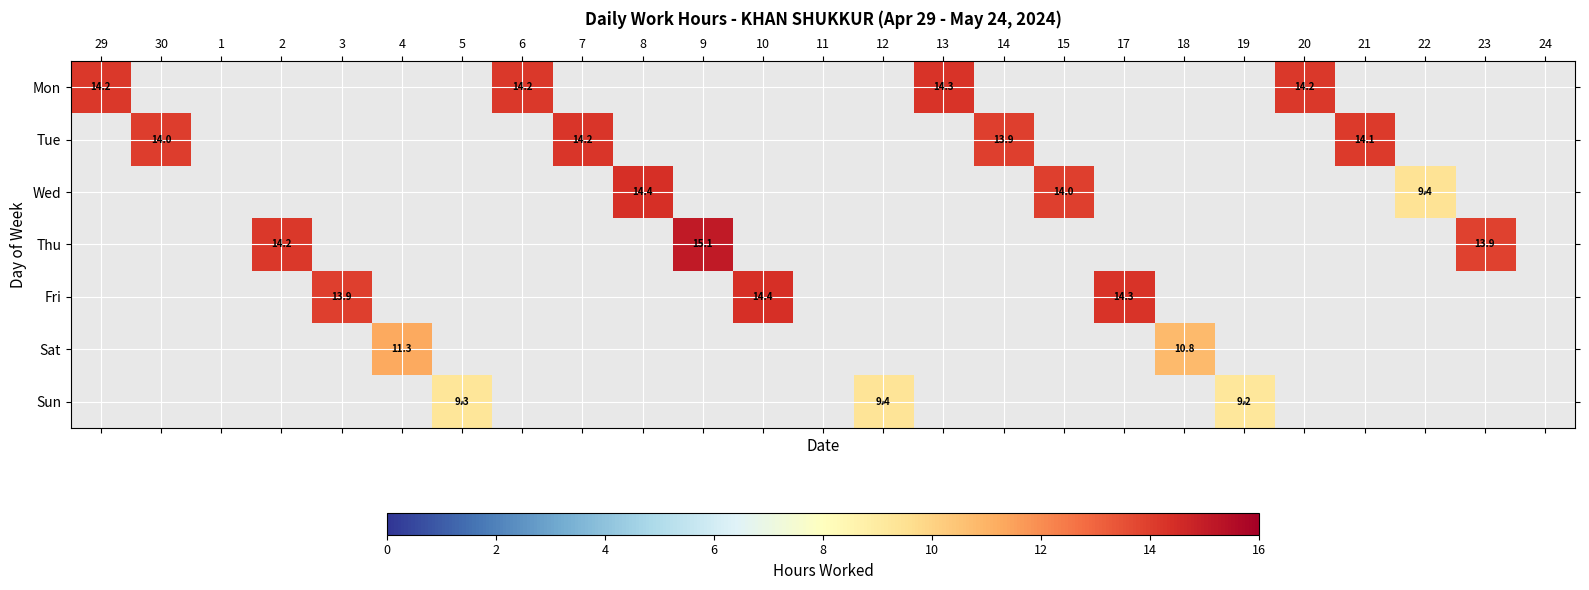

What is the difference between the maximum and minimum values in the Fri series?

14.4